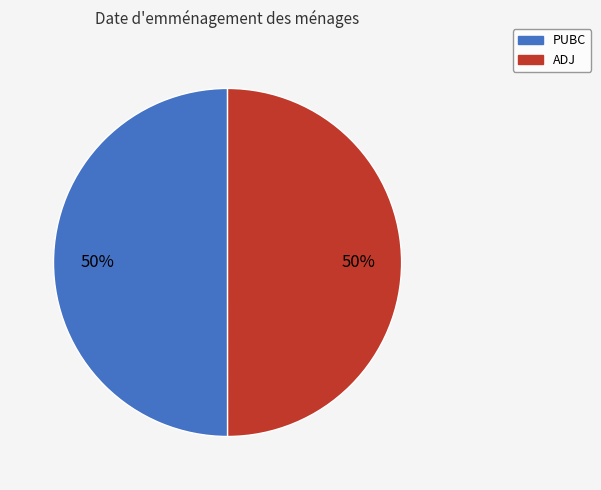

True or false: PUBC accounts for 42% of the total.

False